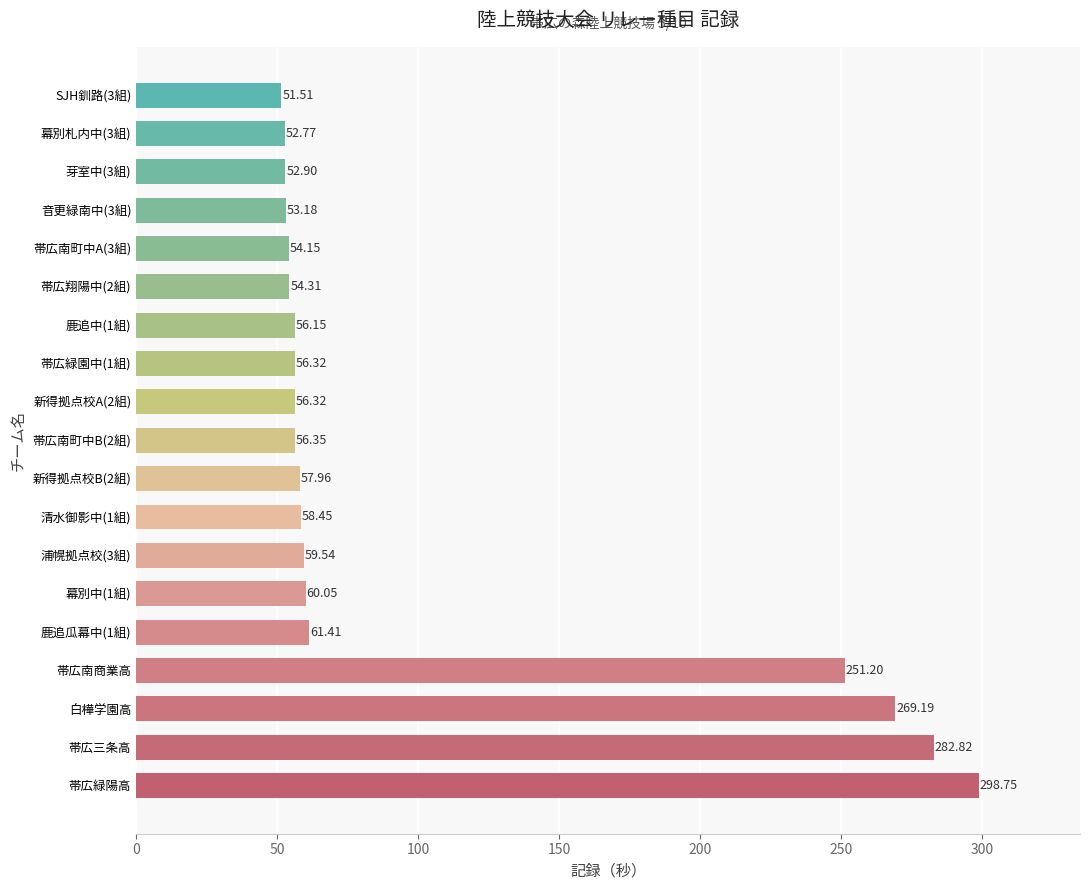

What is the difference between the second highest and minimum values?

231.3